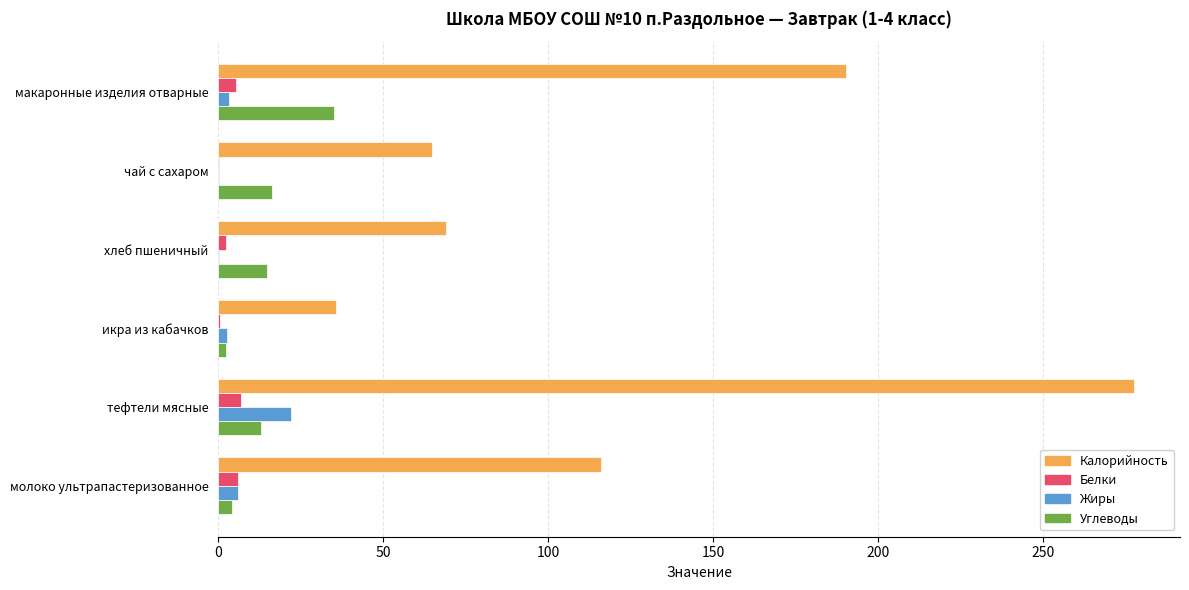

The Жиры series shows 22.0 at тефтели мясные. True or false?

True